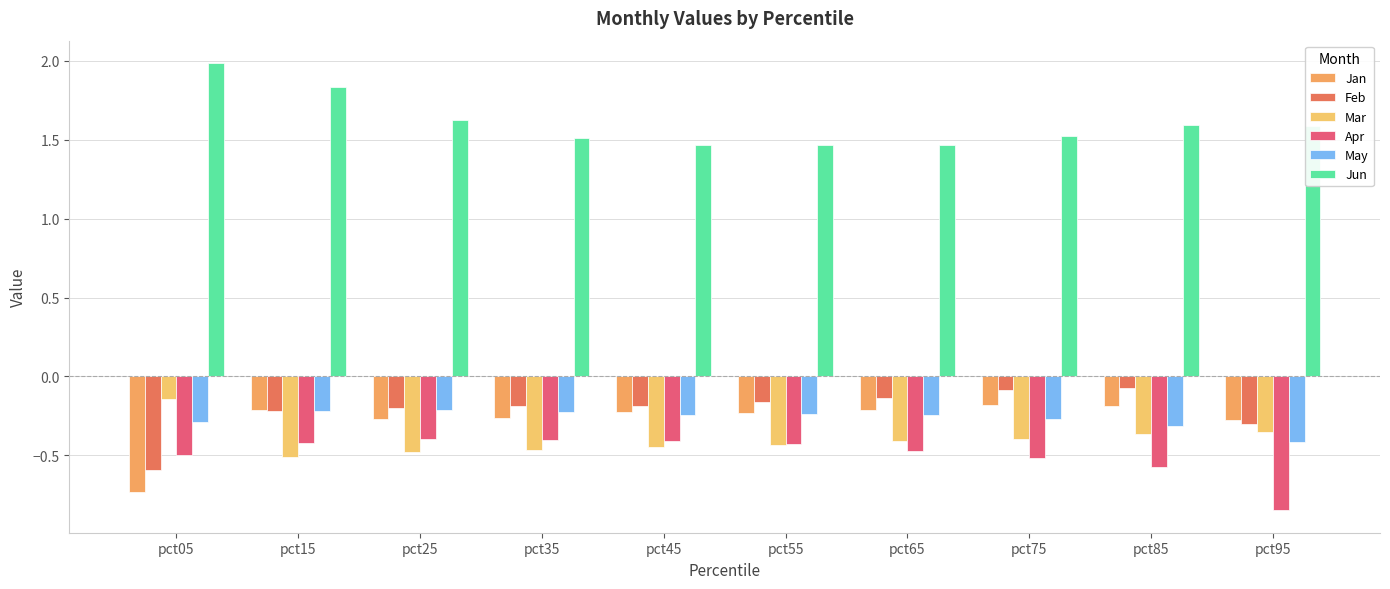

Is the value of Feb at pct25 greater than the value of Jan at pct05?

Yes